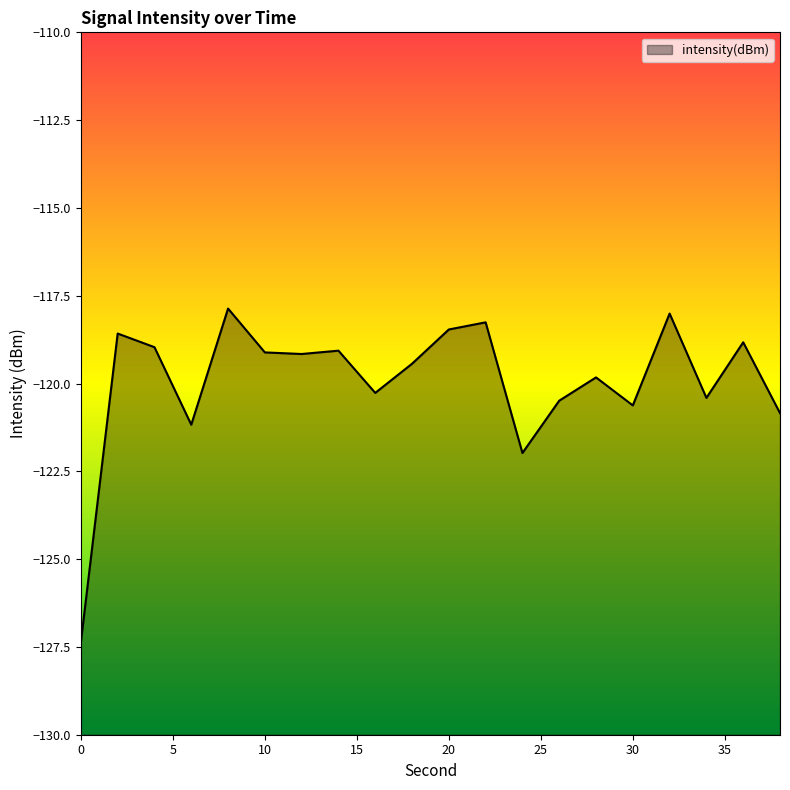

True or false: the data shows -158.9 at 32.

False